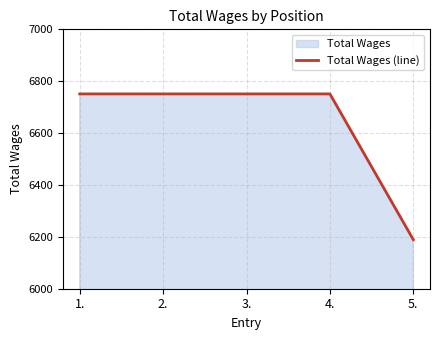

What is the minimum value shown in the chart?

6189